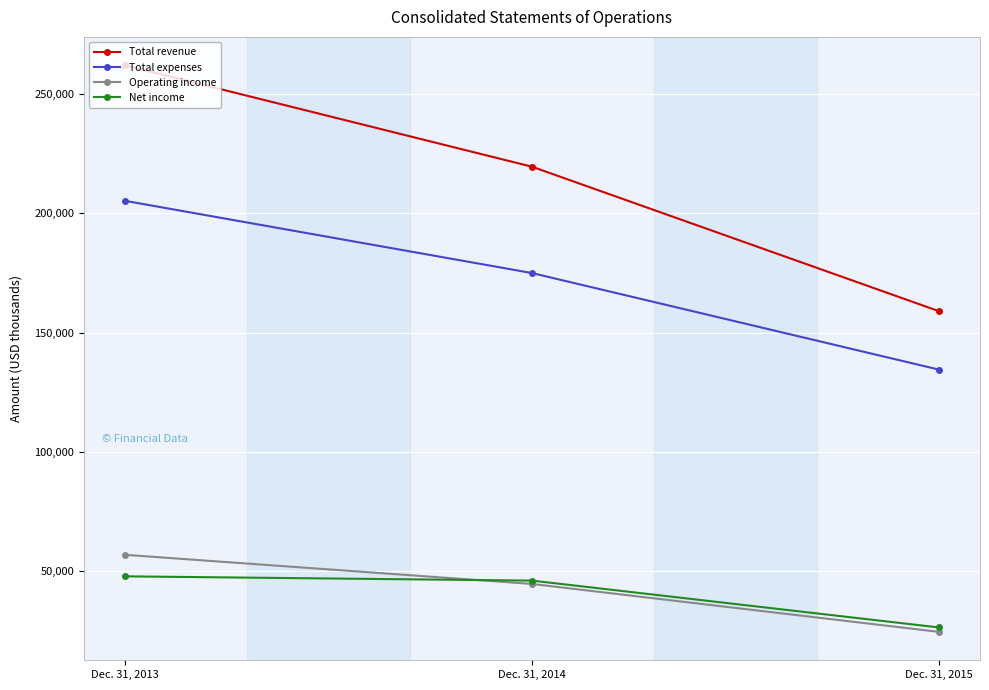

How many lines are shown in the chart?

4